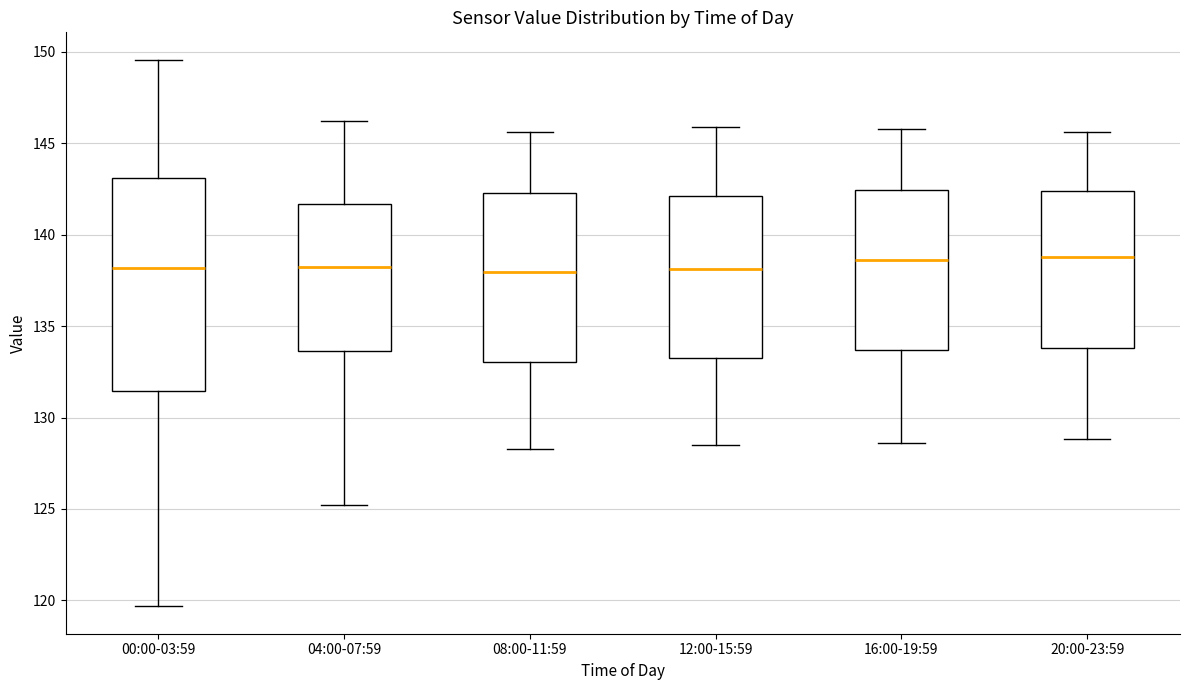

Reading left to right, read every box against the y-axis: the position of its median line, the range the box covers, and the ends of its whiskers. The values are not printed on the chart, so give them approximately, as read against the axis.

00:00-03:59: median 138.0, box 131.5 to 143.0, whiskers 119.5 to 149.5
04:00-07:59: median 138.5, box 133.5 to 141.5, whiskers 125.0 to 146.0
08:00-11:59: median 138.0, box 133.0 to 142.5, whiskers 128.5 to 145.5
12:00-15:59: median 138.0, box 133.5 to 142.0, whiskers 128.5 to 146.0
16:00-19:59: median 138.5, box 133.5 to 142.5, whiskers 128.5 to 146.0
20:00-23:59: median 139.0, box 134.0 to 142.5, whiskers 129.0 to 145.5